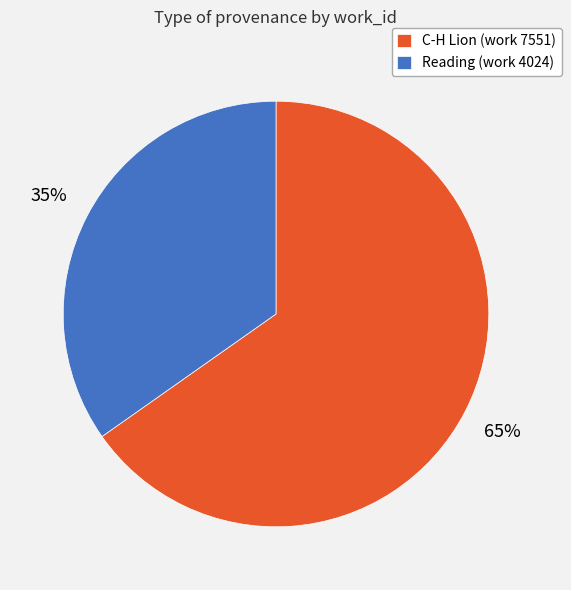

To the nearest percent, what is the difference between the largest and smallest slice percentages?

30%